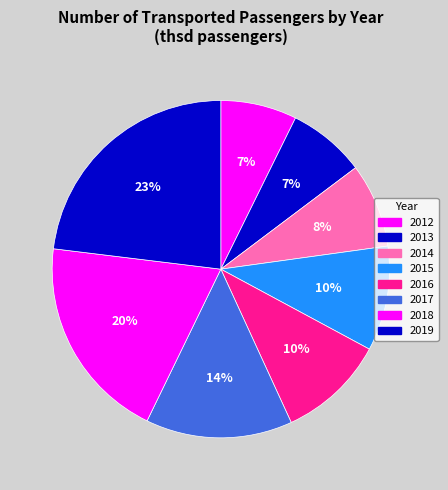

Is it true that 2012 is 1% of the pie?

False